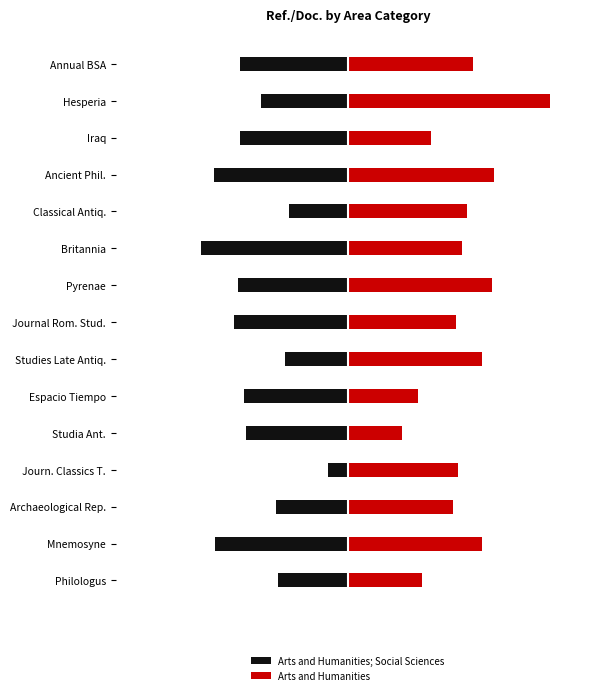

What are all the series names shown in the legend?

Arts and Humanities; Social Sciences, Arts and Humanities